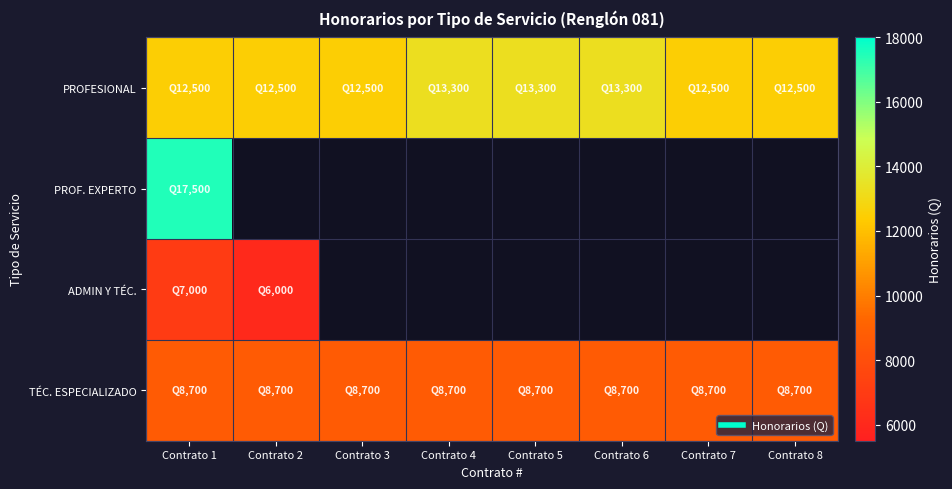

Reading right to left, what are all the values shown in this chart?

PROFESIONAL: Contrato 8=12500	Contrato 7=12500	Contrato 6=13300	Contrato 5=13300	Contrato 4=13300	Contrato 3=12500	Contrato 2=12500	Contrato 1=12500
PROF. EXPERTO: Contrato 8=0	Contrato 7=0	Contrato 6=0	Contrato 5=0	Contrato 4=0	Contrato 3=0	Contrato 2=0	Contrato 1=17500
ADMIN Y TÉC.: Contrato 8=0	Contrato 7=0	Contrato 6=0	Contrato 5=0	Contrato 4=0	Contrato 3=0	Contrato 2=6000	Contrato 1=7000
TÉC. ESPECIALIZADO: Contrato 8=8700	Contrato 7=8700	Contrato 6=8700	Contrato 5=8700	Contrato 4=8700	Contrato 3=8700	Contrato 2=8700	Contrato 1=8700